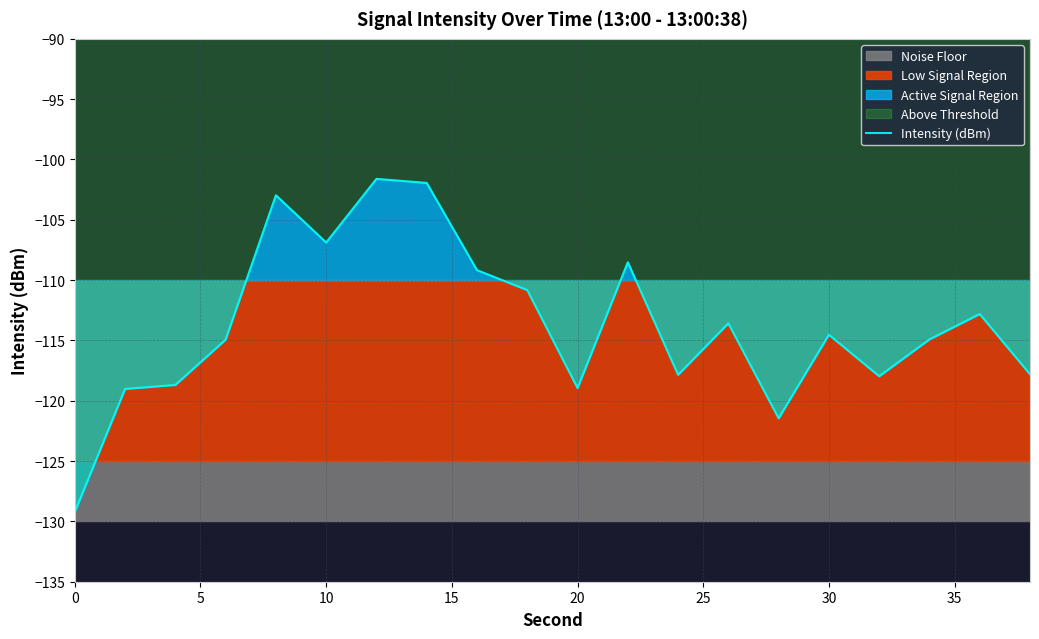

True or false: the data shows -55.0 at 12.

False